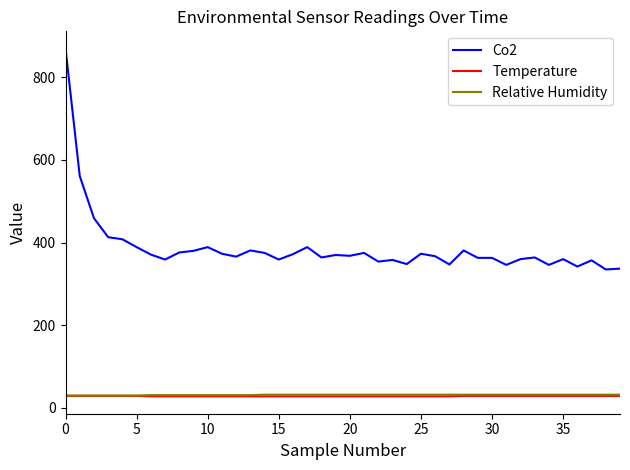

What is the lowest value of the Temperature series?

28